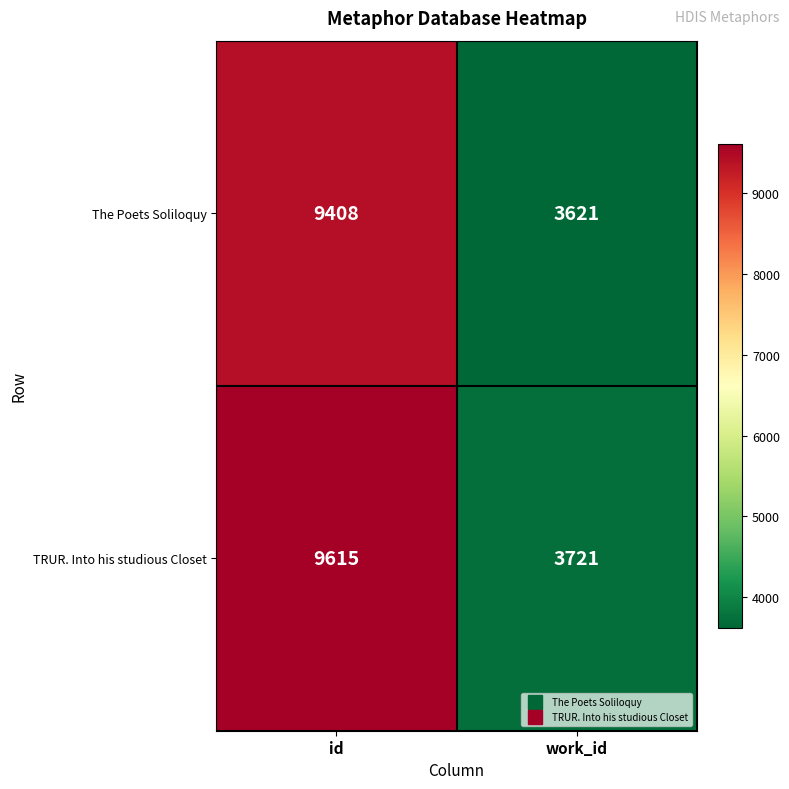

What is the total value across all series at work_id?

7342